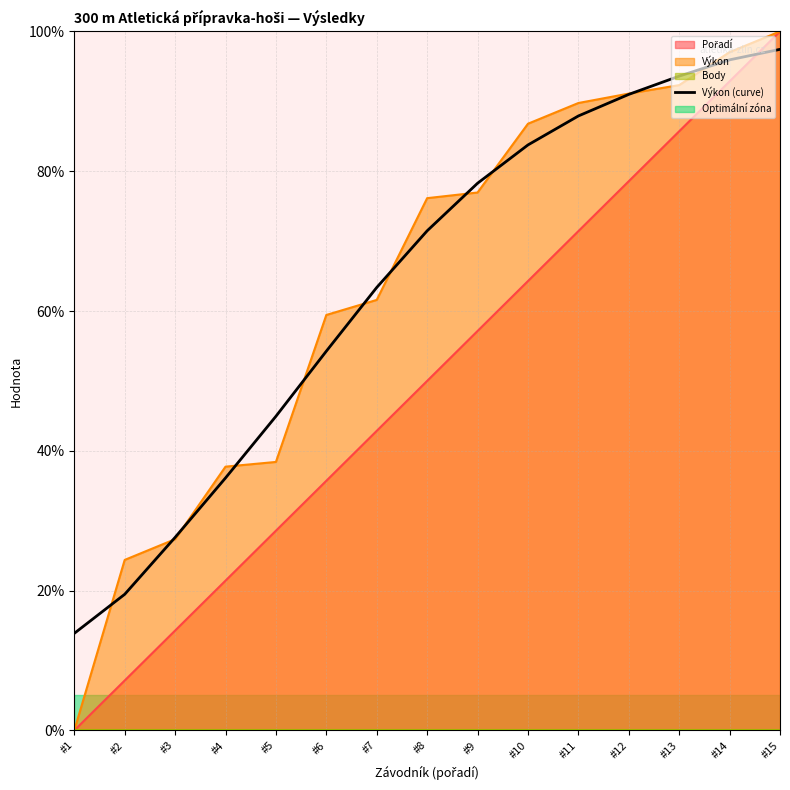

What value does the data have at #15?

97.4